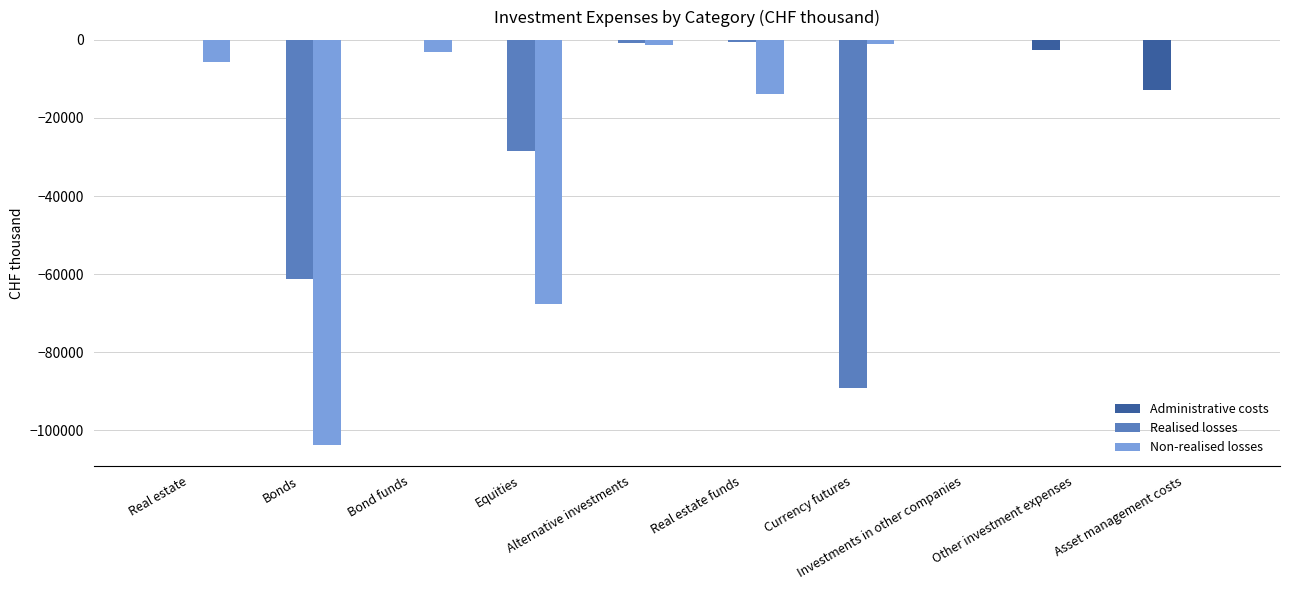

Is the value of Realised losses at Currency futures greater than the value of Administrative costs at Equities?

No